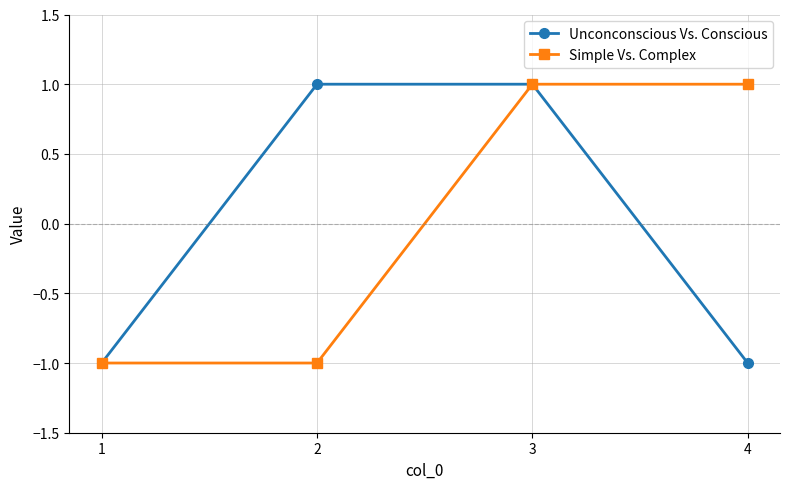

What is the value of the Unconconscious Vs. Conscious point at the 1st from the left?

-1